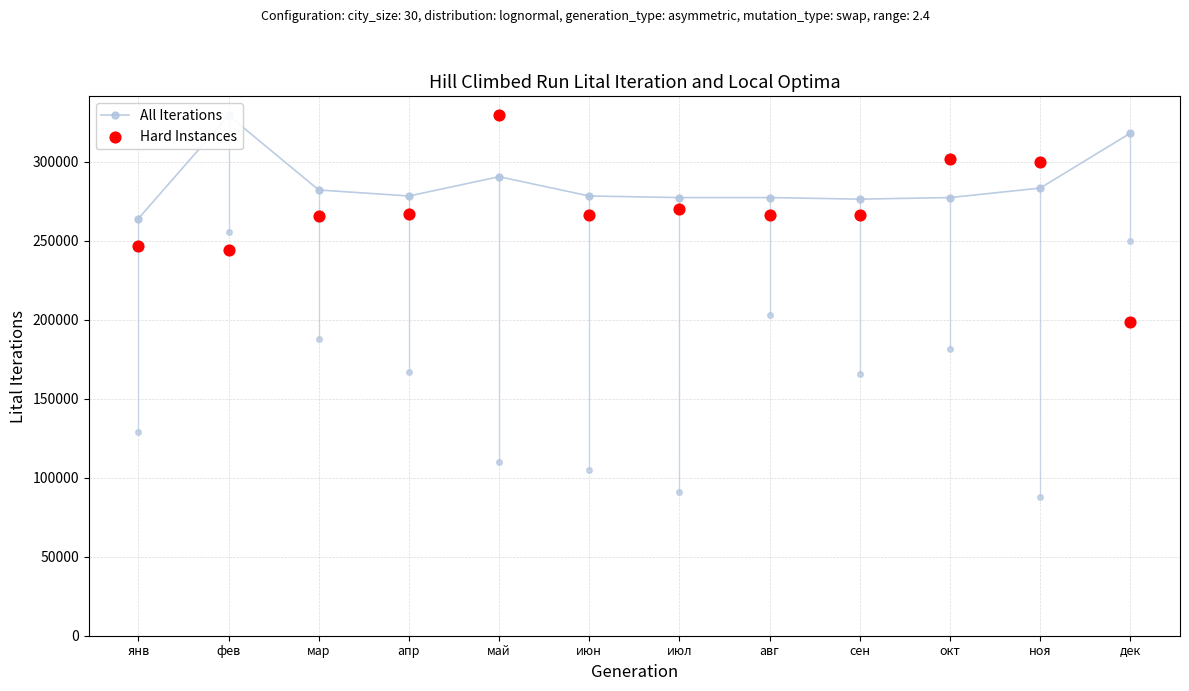

At how many categories does at least one series exceed 204818?

12